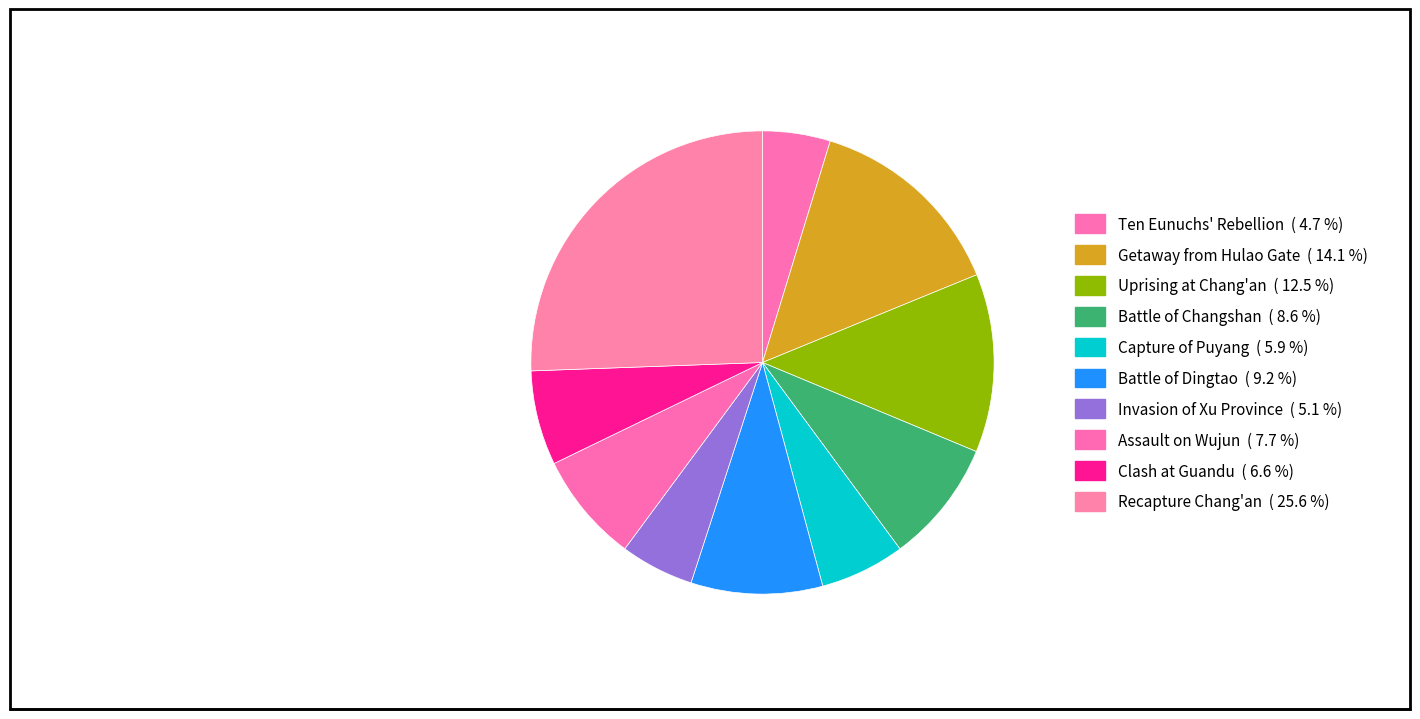

To the nearest percent, what is the combined percentage of Invasion of Xu Province and Capture of Puyang?

11%